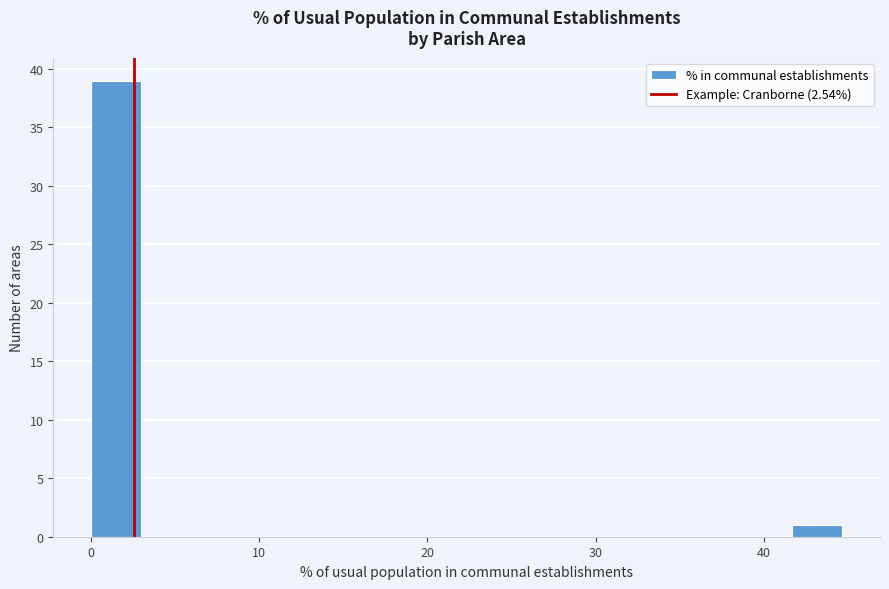

Read against the x-axis, roughly where is the centre of the tallest bar?

1